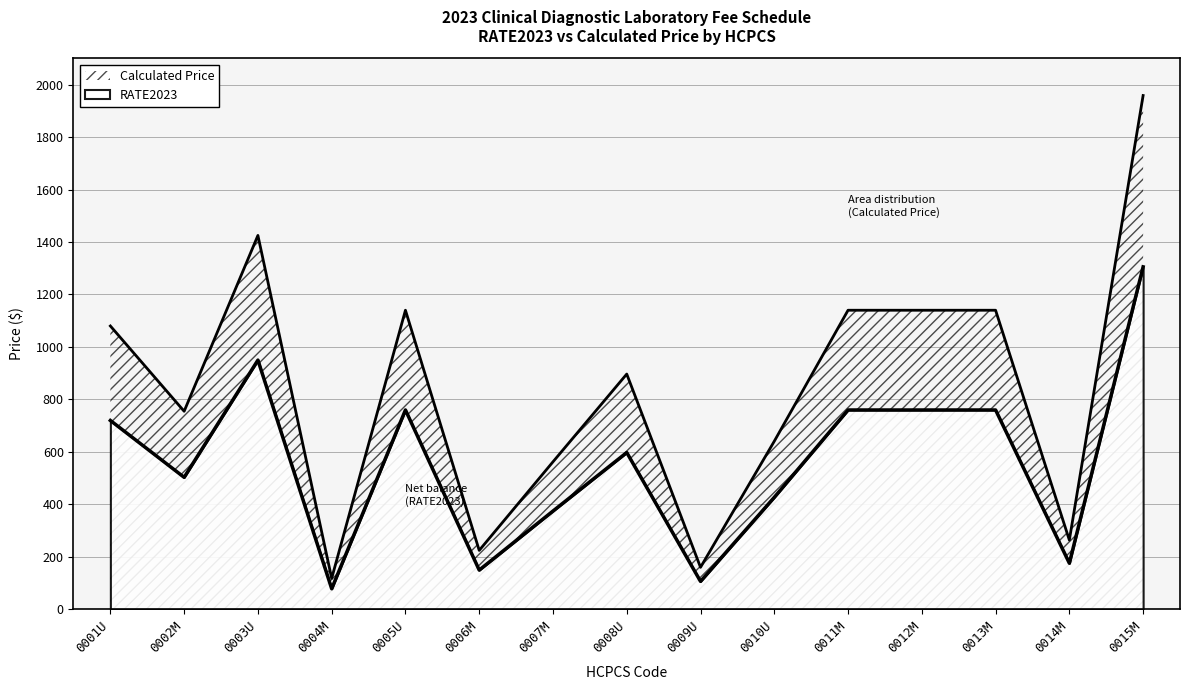

At which category is the sum across all series the highest?

0015M